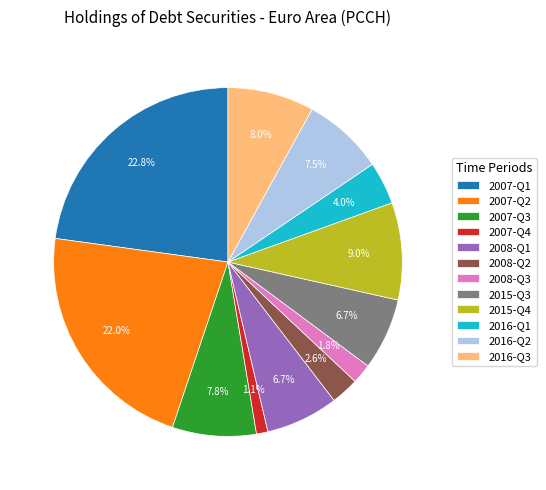

Between 2007-Q3 and 2008-Q3, which is larger?

2007-Q3